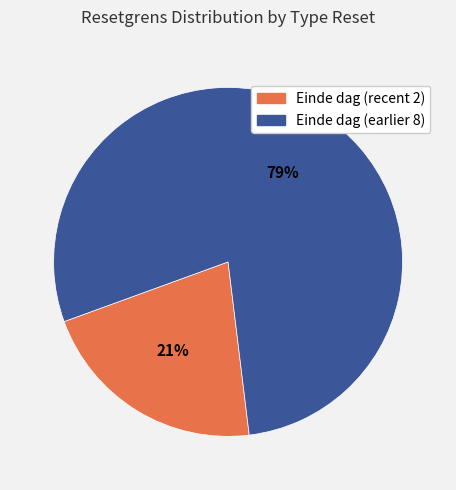

Is there any slice that represents more than half of the pie?

Yes